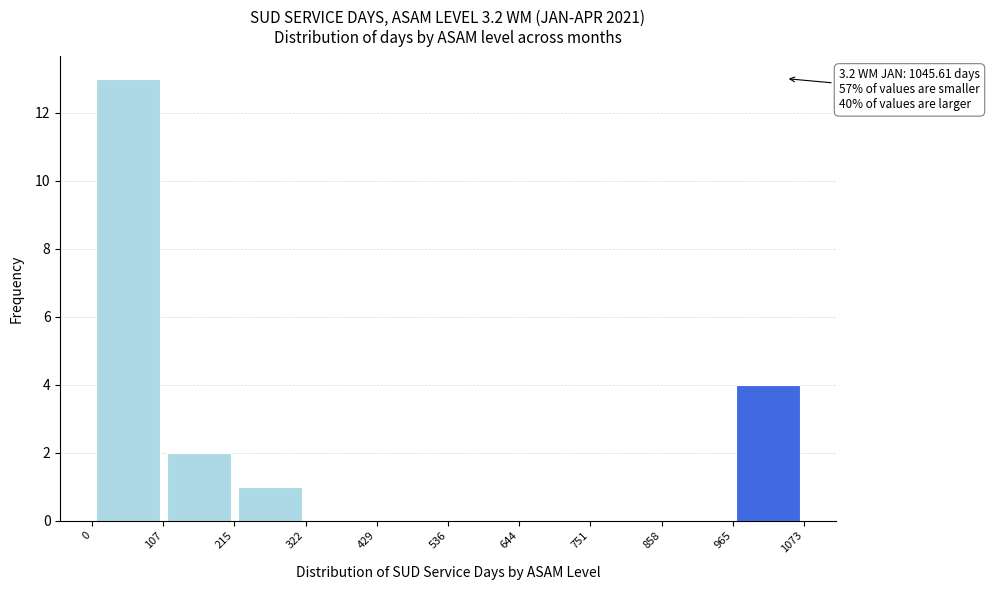

Over which range of the x-axis is the bar tallest?

0 to 107